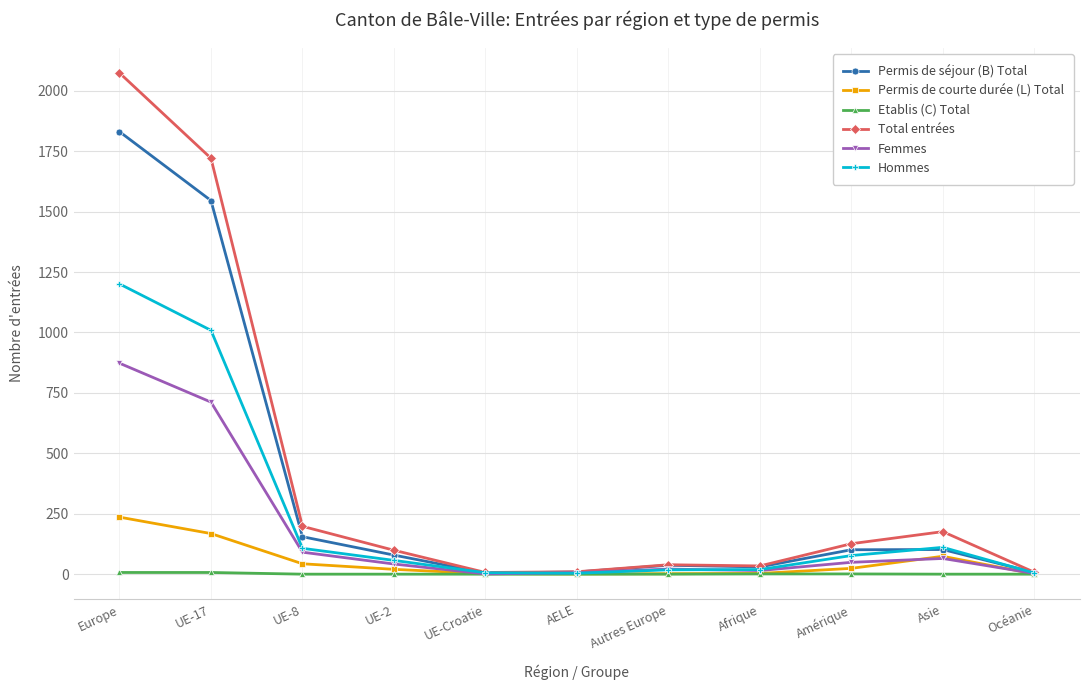

What is the spread (max minus min) of values at UE-2?

99